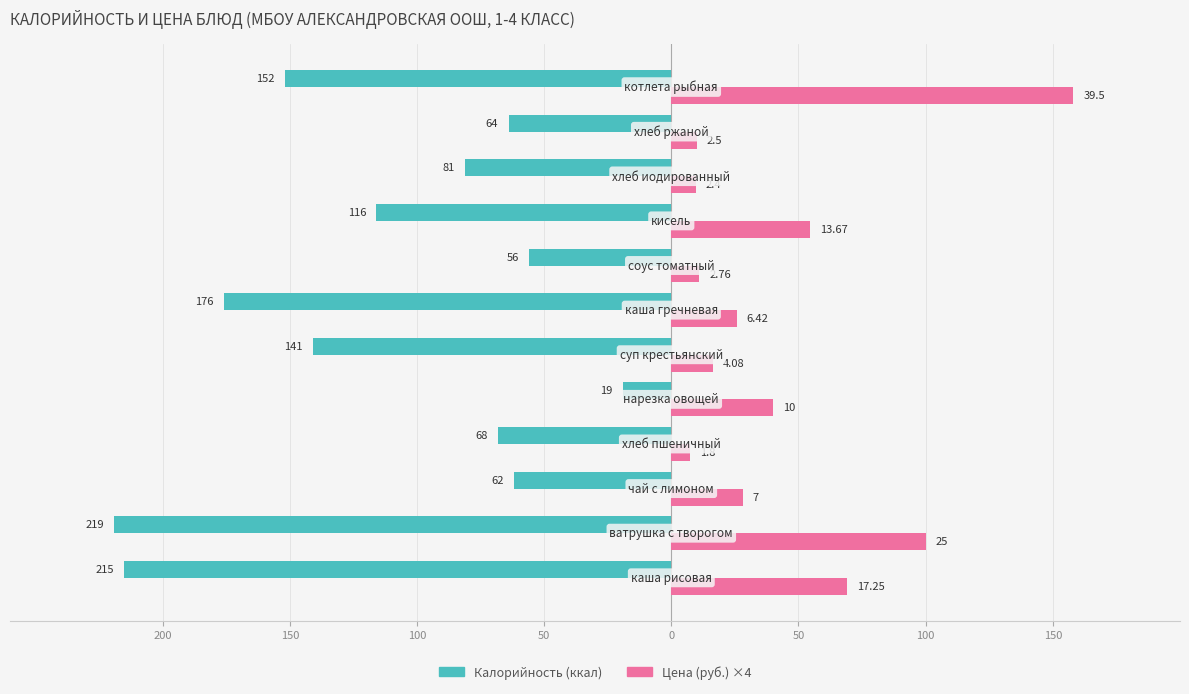

Reading left to right, extract all data points from this chart.

Калорийность: -215.0	-219.0	-62.0	-68.0	-19.0	-141.0	-176.0	-56.0	-116.0	-81.0	-64.0	-152.0
Цена (×4): 69.0	100.0	28.0	7.2	40.0	16.3	25.7	11.0	54.7	9.6	10.0	158.0